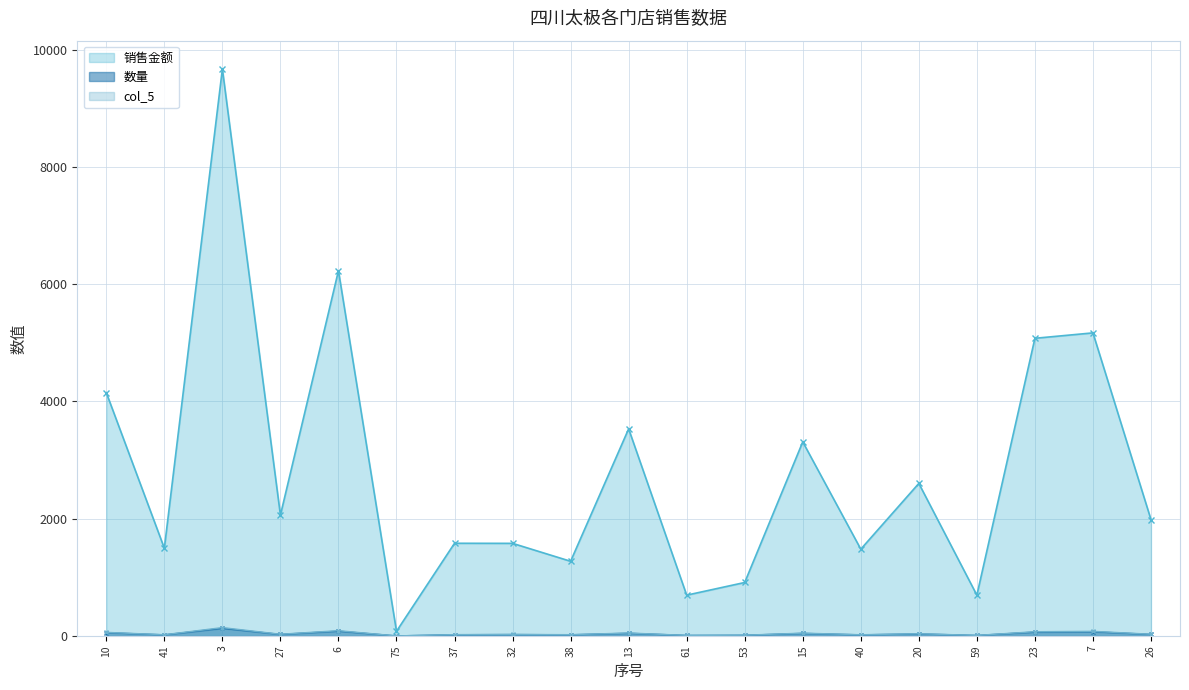

How many series are shown in this chart?

3